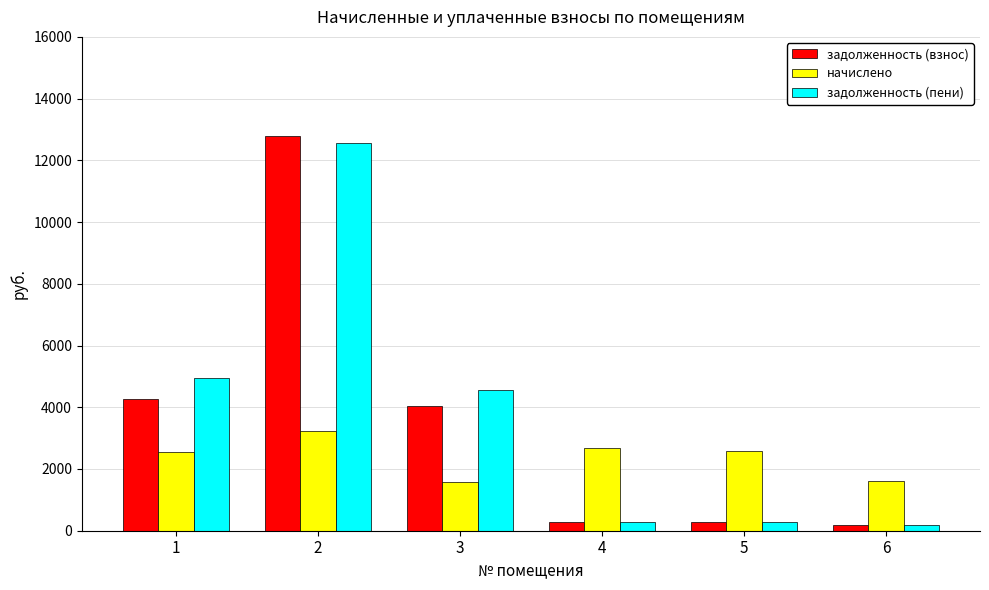

What is the value of the начислено bar at the 4th from the left?

2677.9